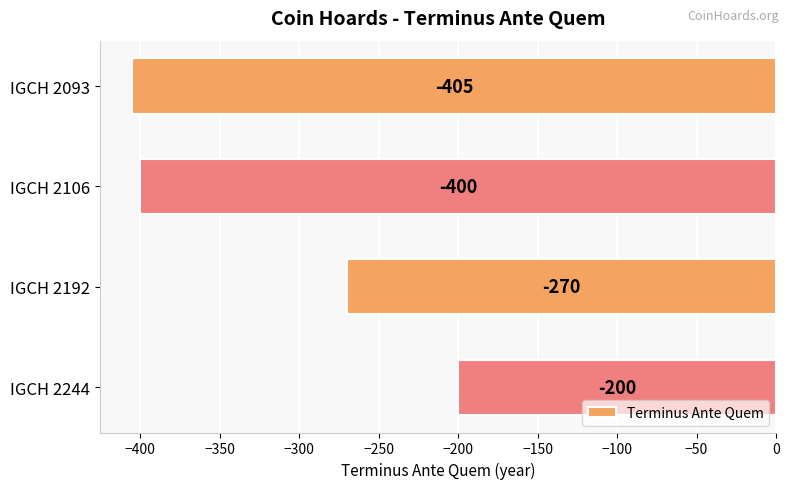

What is the difference between the maximum and minimum values?

205